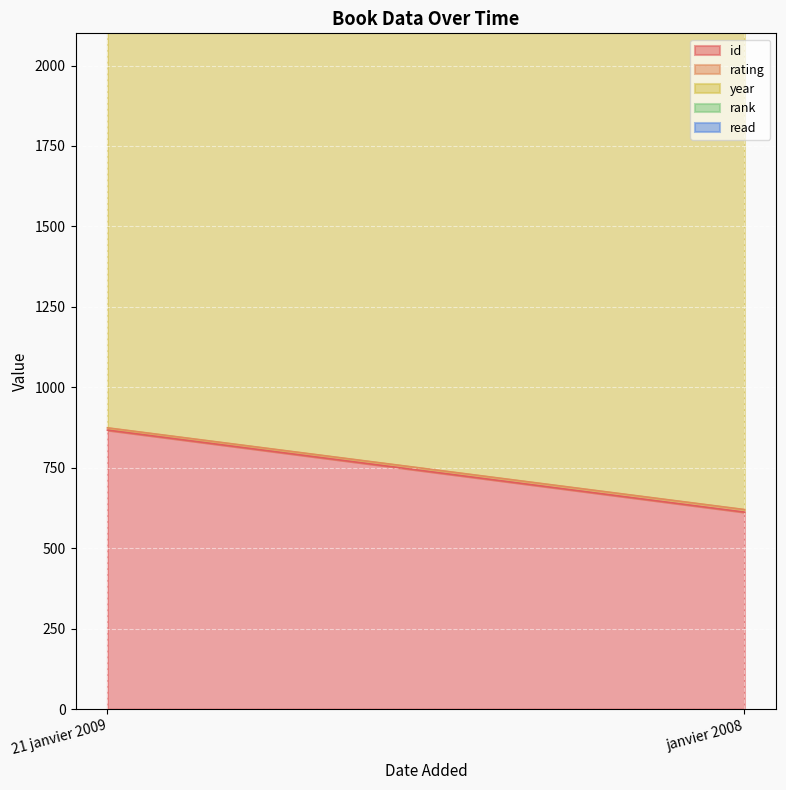

Between janvier 2008 and 21 janvier 2009, which is larger?

21 janvier 2009